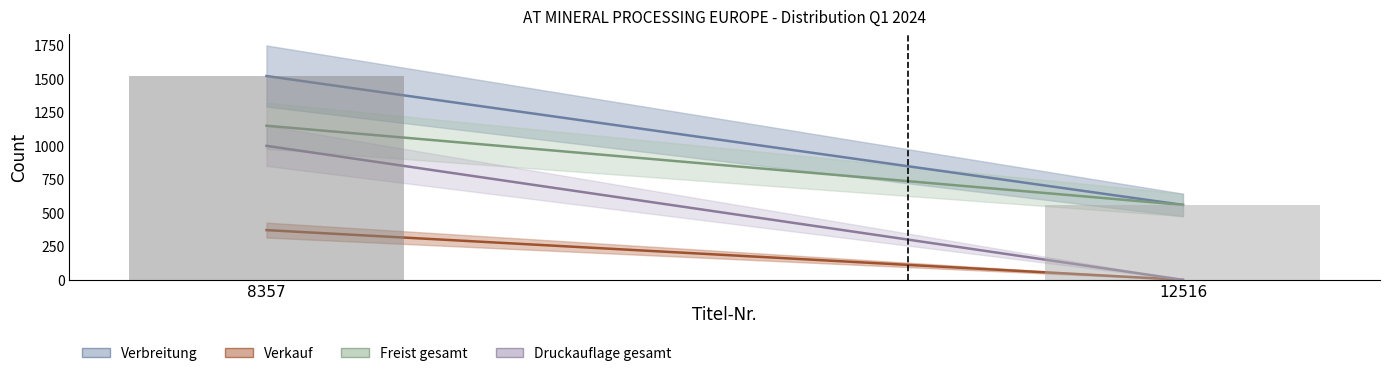

What is the lowest value of the Verbreitung series?

559